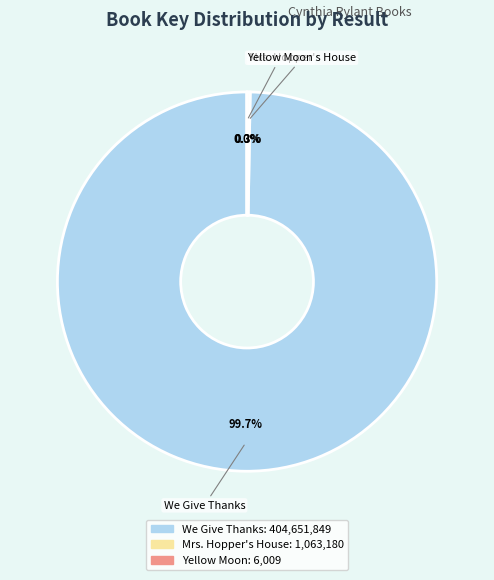

To the nearest percent, what is the average slice percentage?

33%